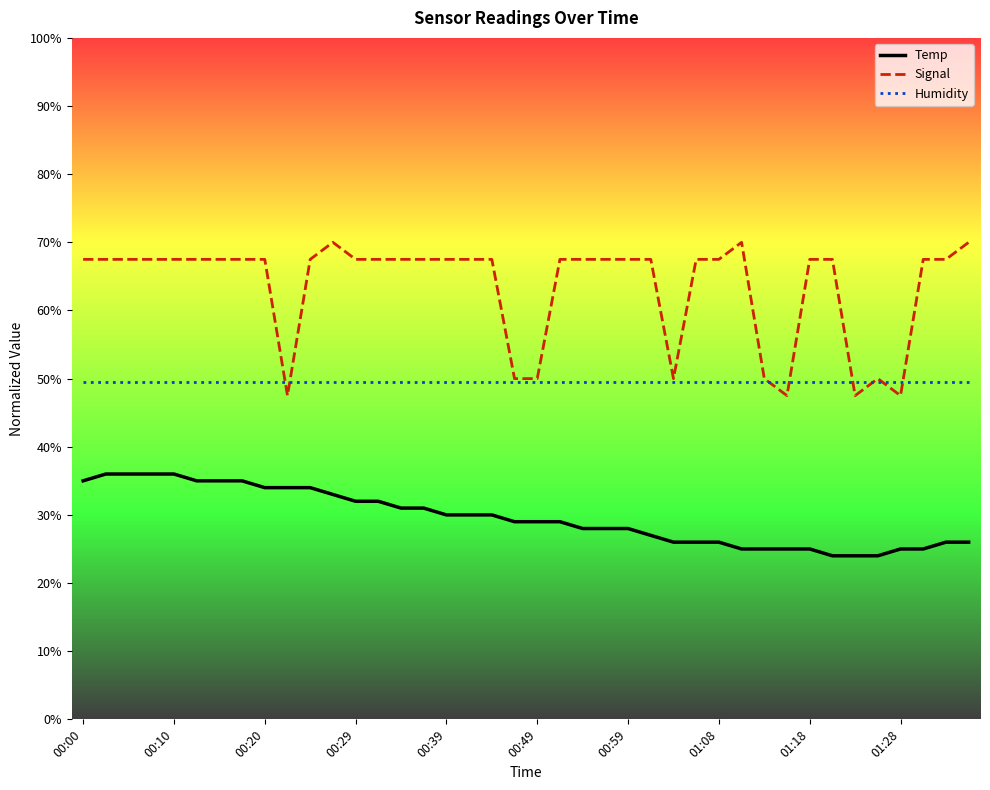

What is the highest value of the Signal series?

70.0